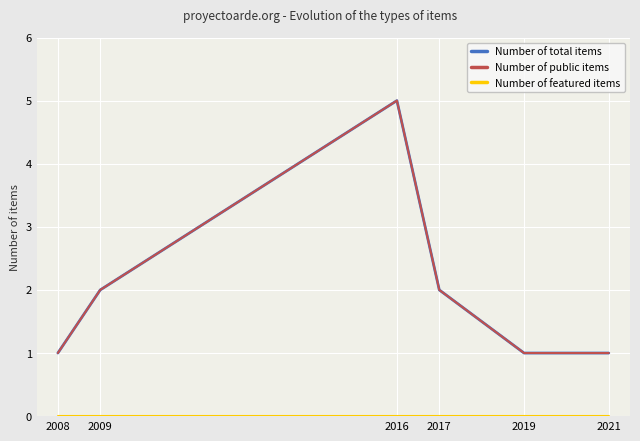

List the labels in order of Number of total items value, largest first.

2016, 2009, 2017, 2008, 2019, 2021